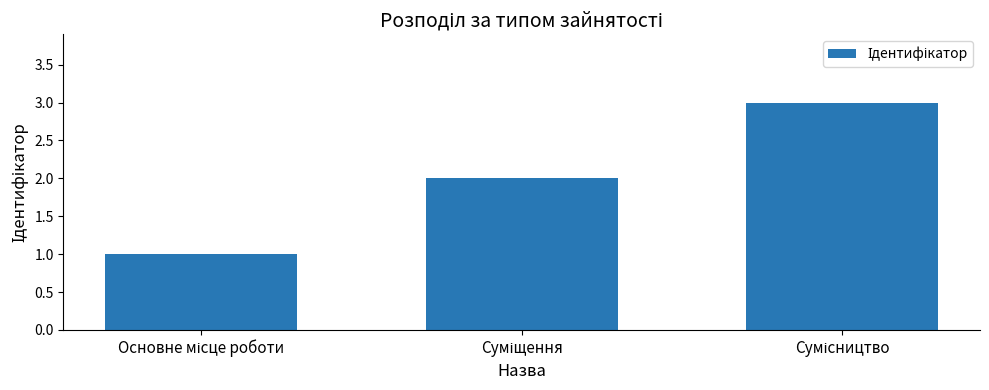

What is the sum of all values?

6